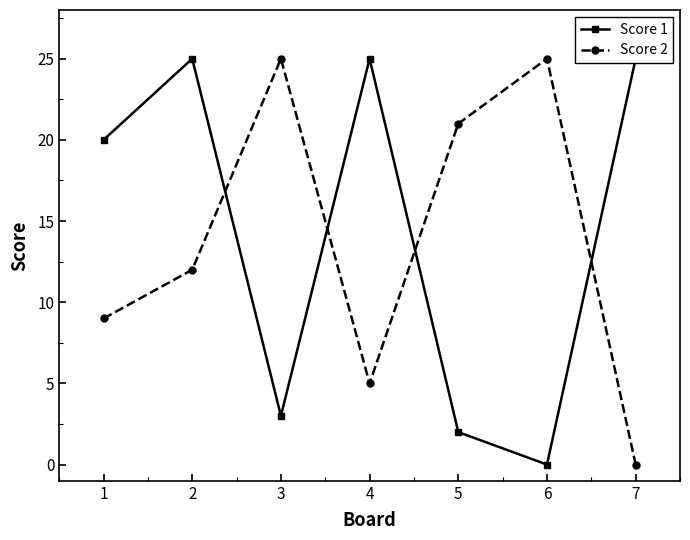

Where does the Score 2 series first go above 12?

3